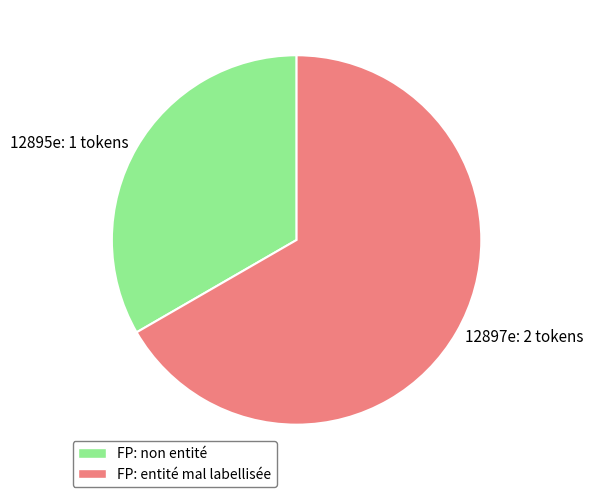

True or false: 12897e: 2 tokens accounts for 54% of the total.

False